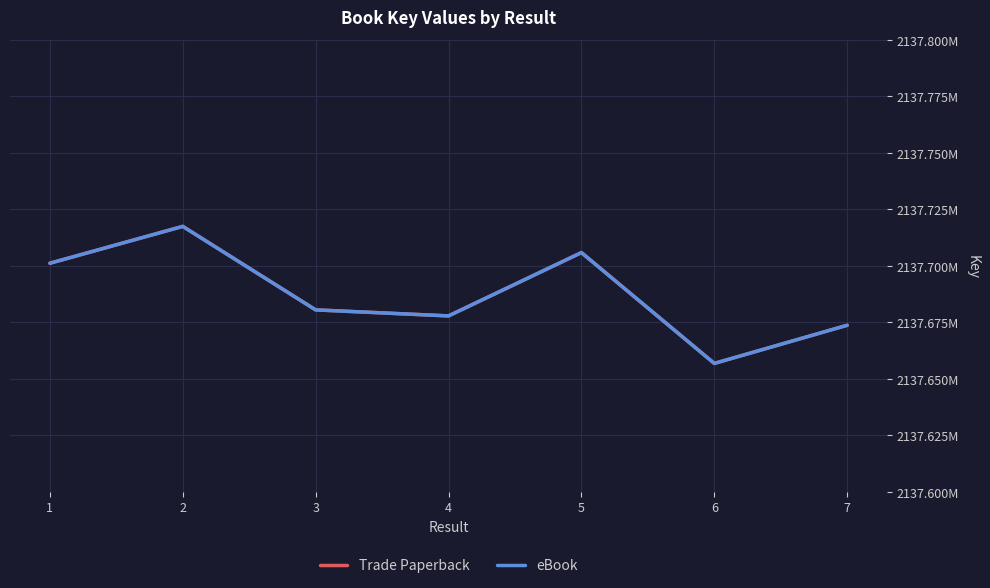

Reading left to right, what are all the values shown in this chart?

Trade Paperback: 1=2137701135	2=2137717451	3=2137680494	4=2137677823	5=2137705852	6=2137656796	7=2137673688
eBook: 1=2137701135	2=2137717451	3=2137680494	4=2137677823	5=2137705852	6=2137656796	7=2137673688